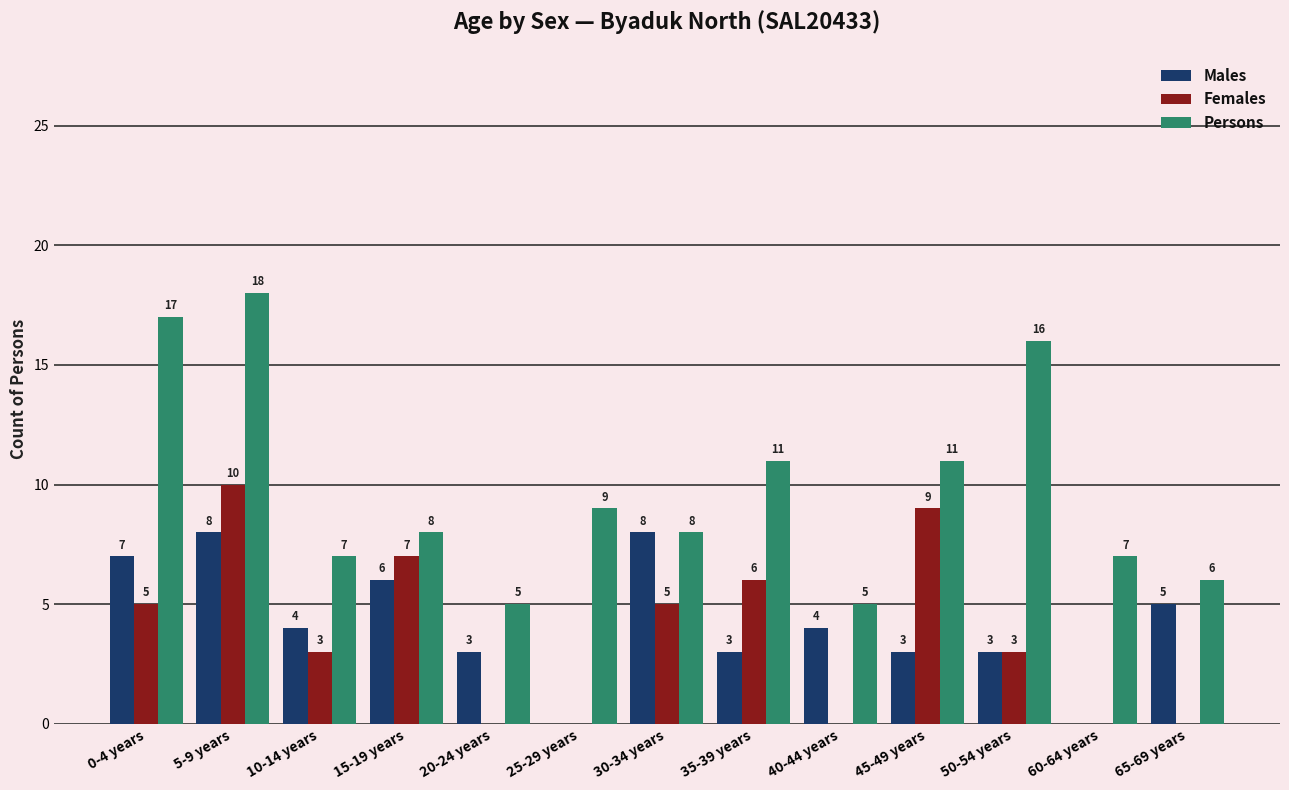

What is the sum of all Males values?

54